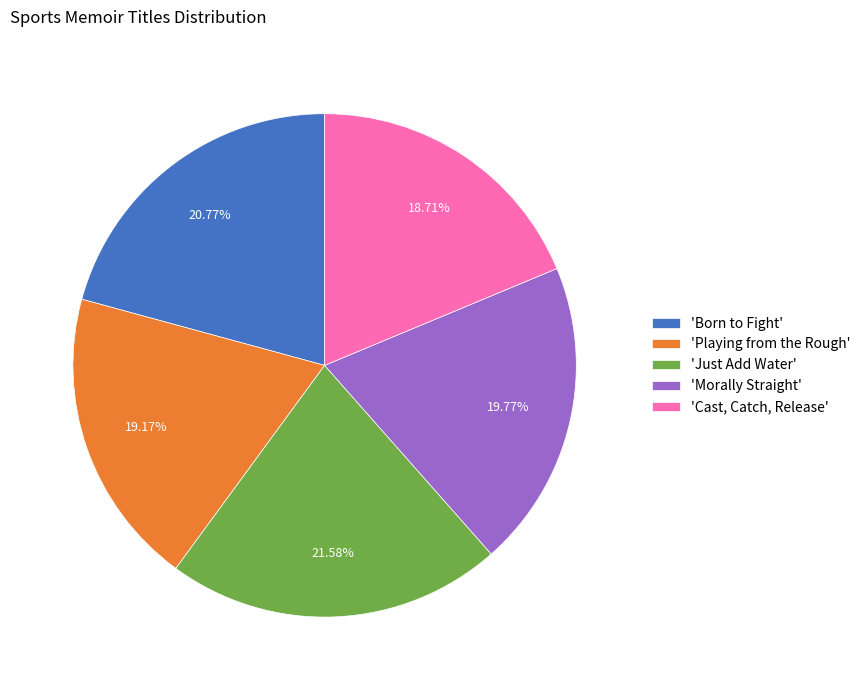

Count the number of slices in the pie.

5